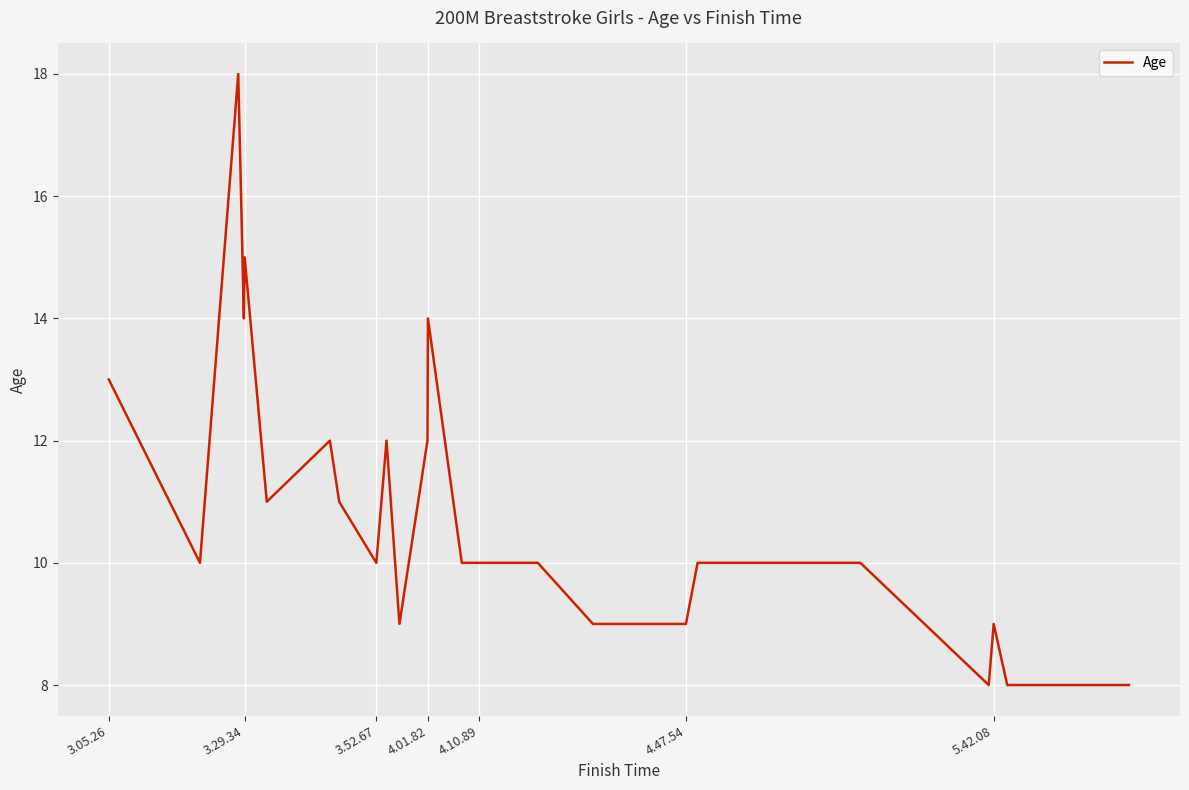

What is the smallest value displayed?

8